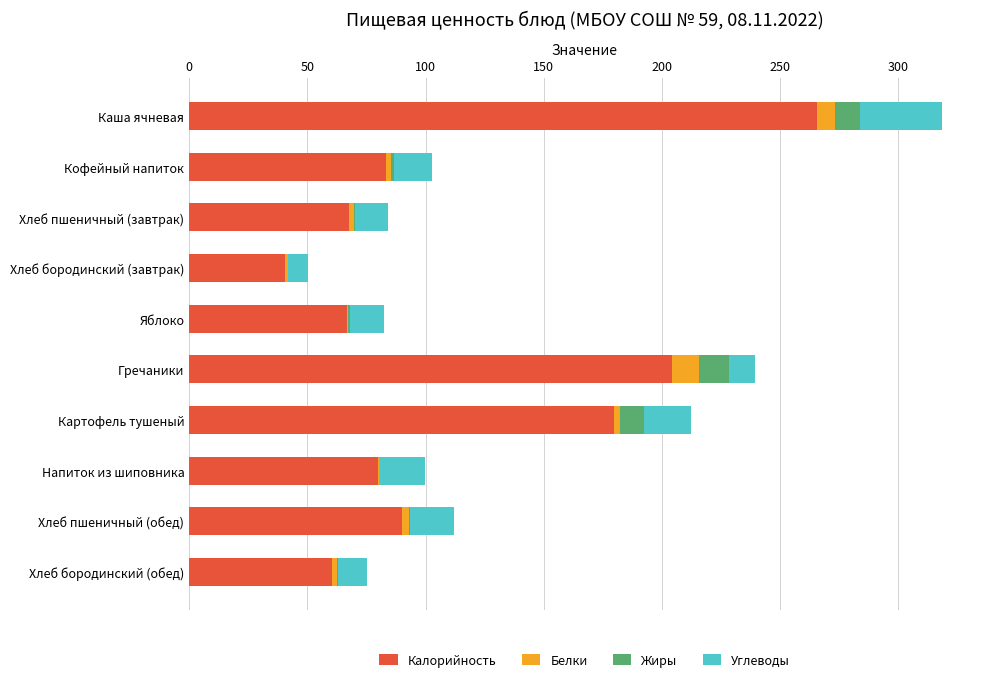

At which category is the sum across all series the highest?

Каша ячневая